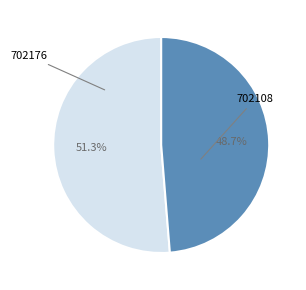

How many slices are in this pie chart?

2